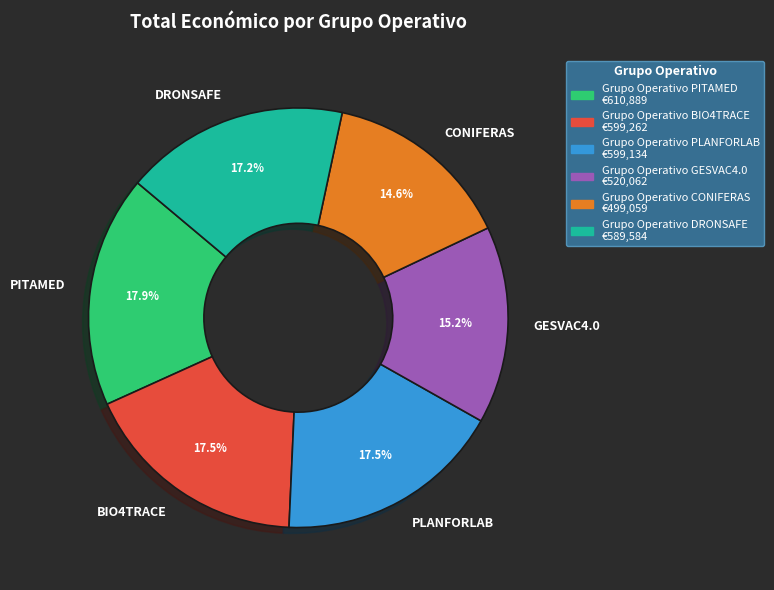

Approximately how many times larger is the value at BIO4TRACE compared to DRONSAFE?

1.0